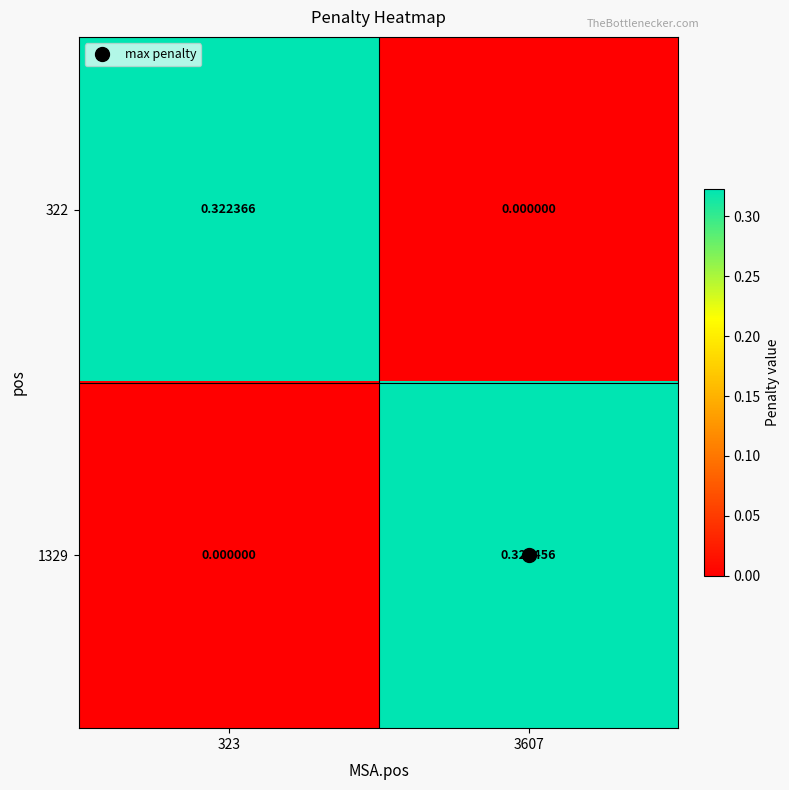

Is the value of 1329 at 3607 greater than the value of 322 at 3607?

Yes